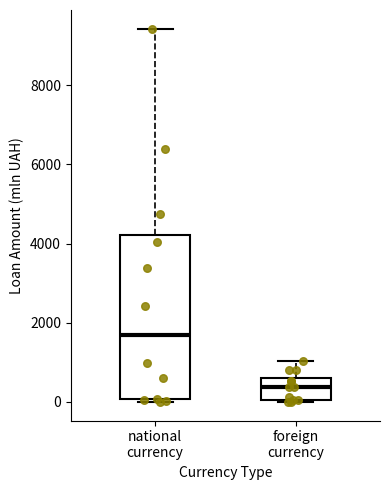

Which box is the tallest, from its lower edge to its upper edge?

national currency